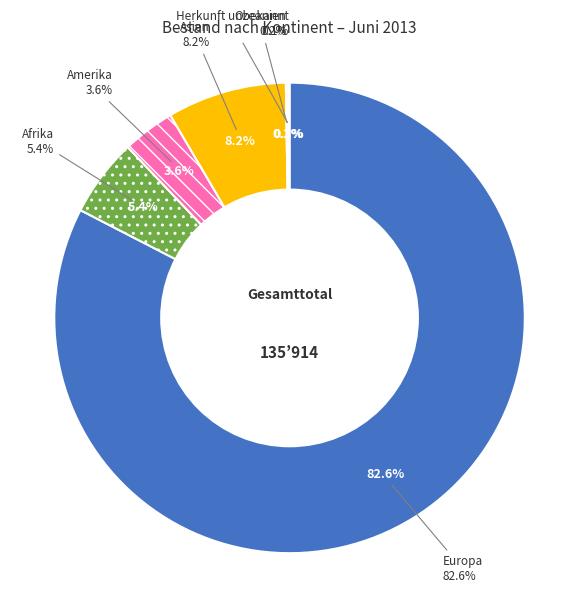

Combined, do Amerika and Europa account for over 50%?

Yes